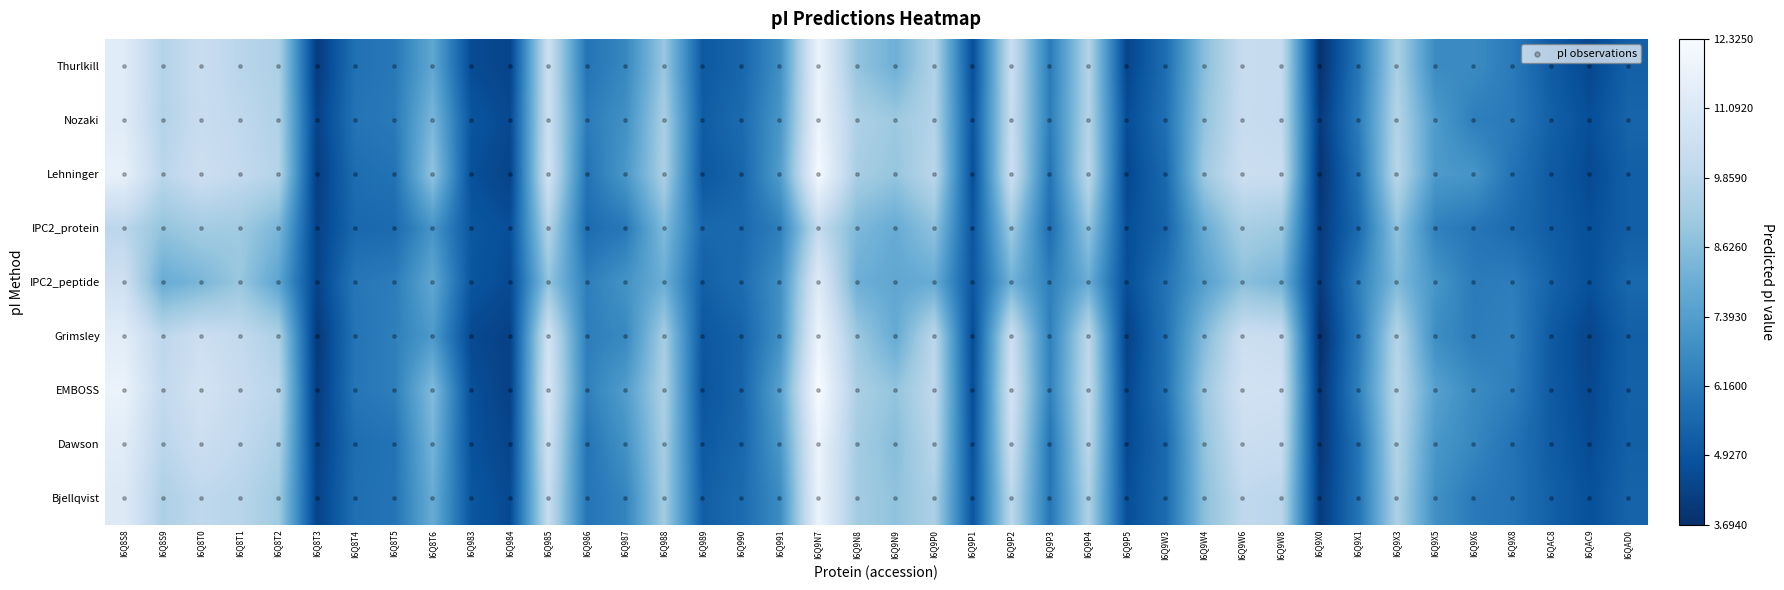

Is the value of Thurlkill at I6QAC9 greater than the value of Nozaki at I6Q9W3?

No